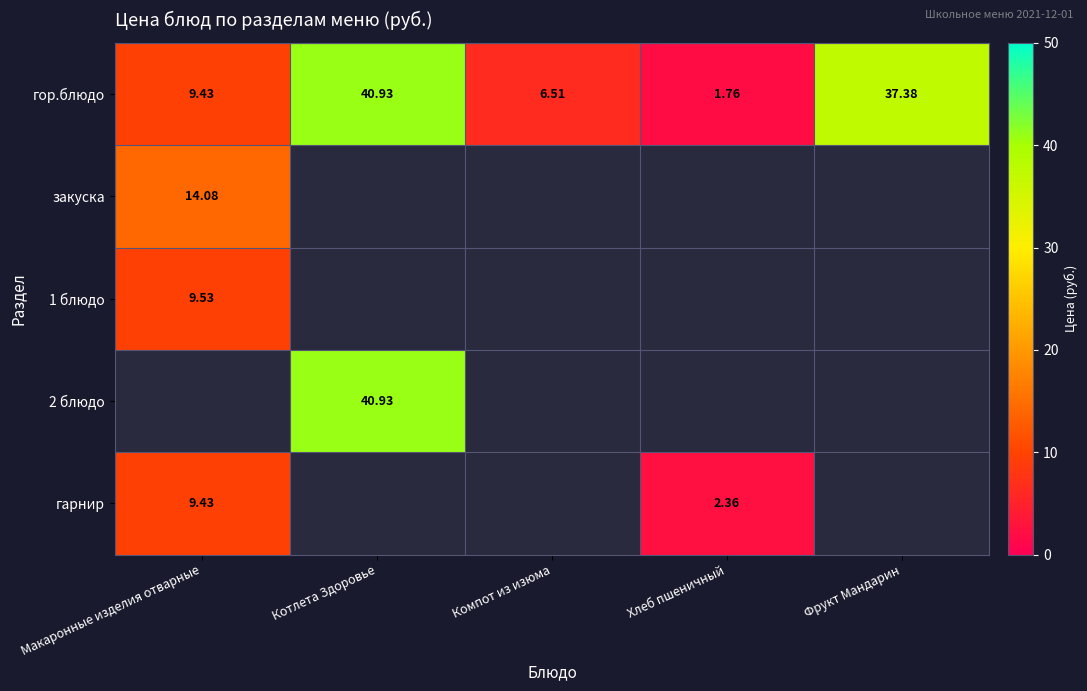

Where is гор.блюдо nearest to the value 21?

Макаронные изделия отварные